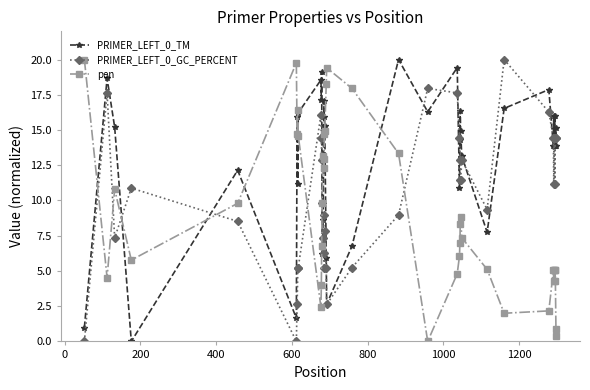

True or false: PRIMER_LEFT_0_GC_PERCENT has more than 0 points higher than both neighbors.

True